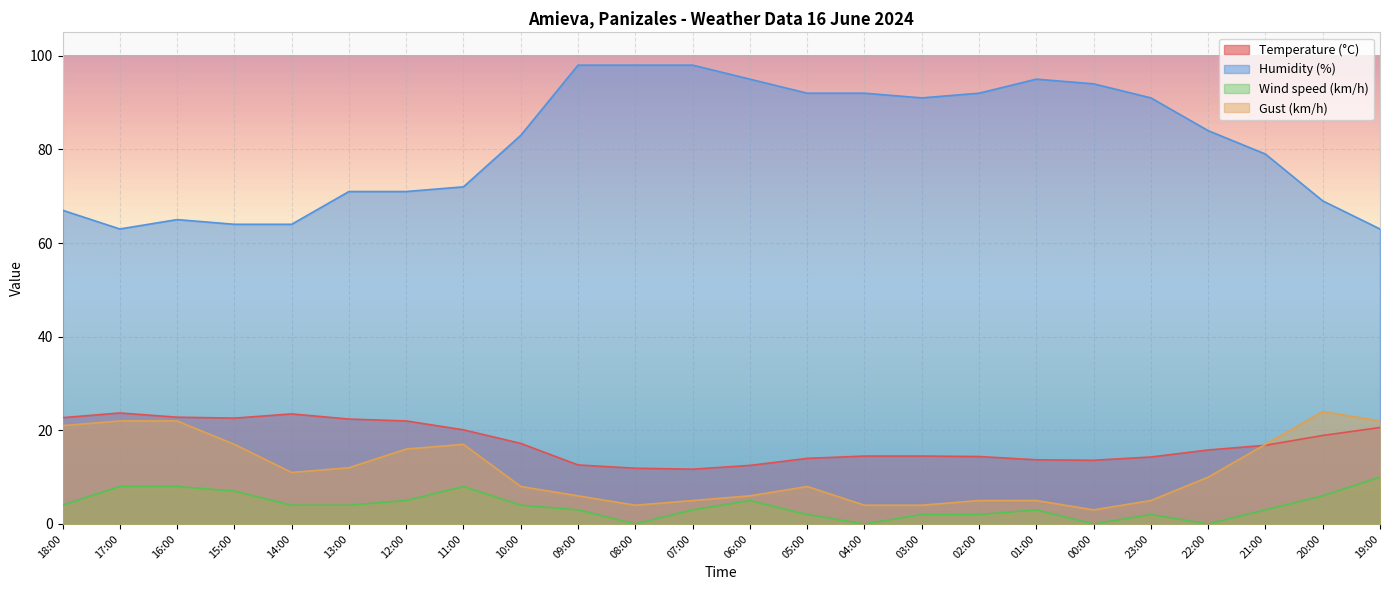

How many Wind speed (km/h) values are between 2 and 6?

15